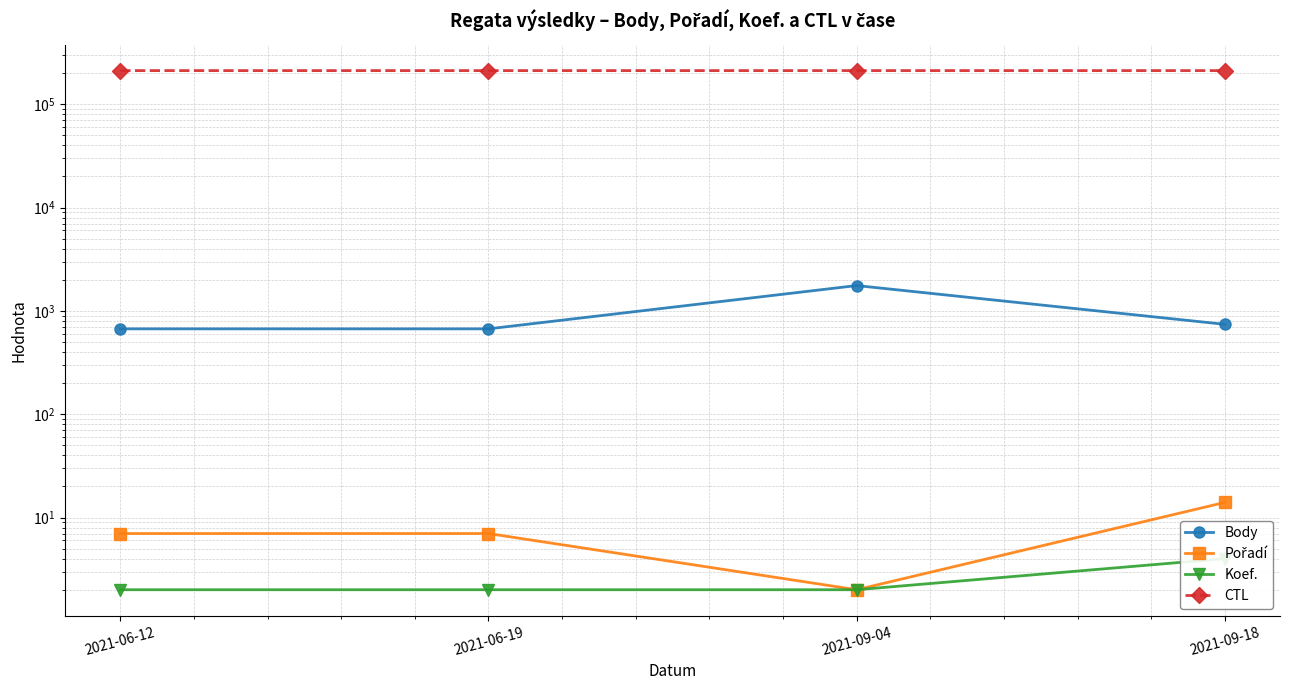

At how many categories does at least one series exceed 83497?

4